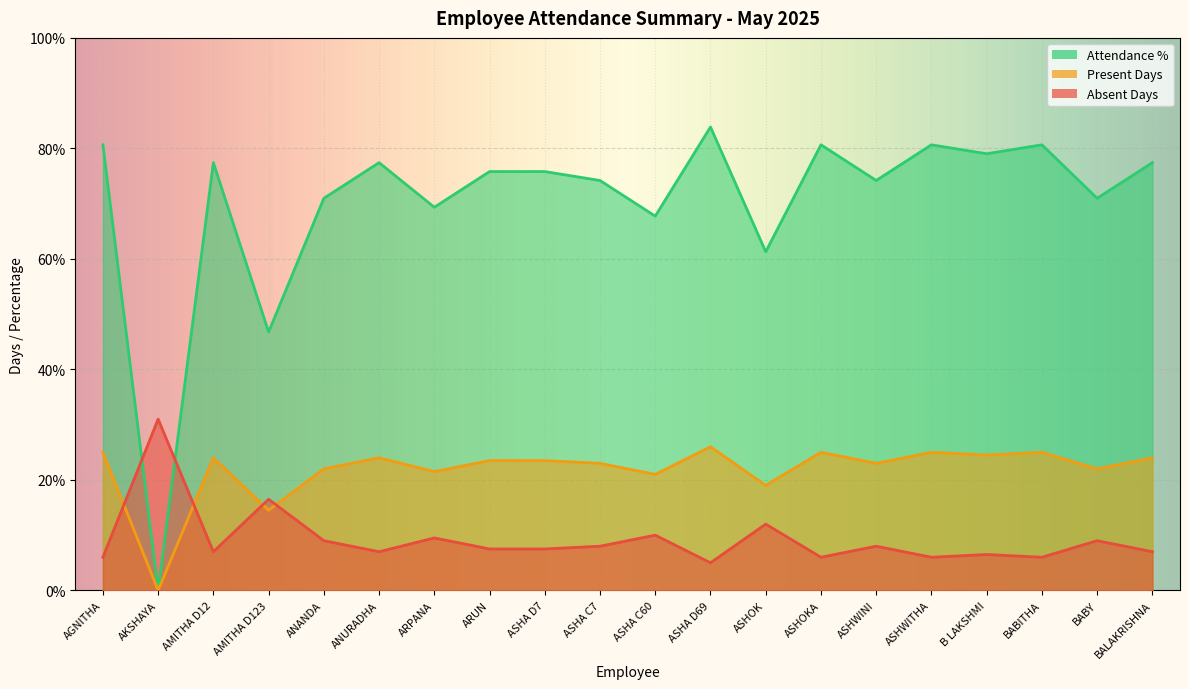

Reading left to right, extract all data points from this chart.

Present Days: 25.0	0.0	24.0	14.5	22.0	24.0	21.5	23.5	23.5	23.0	21.0	26.0	19.0	25.0	23.0	25.0	24.5	25.0	22.0	24.0
Absent Days: 6.0	31.0	7.0	16.5	9.0	7.0	9.5	7.5	7.5	8.0	10.0	5.0	12.0	6.0	8.0	6.0	6.5	6.0	9.0	7.0
Attendance %: 80.7	0.0	77.4	46.8	71.0	77.4	69.3	75.8	75.8	74.2	67.7	83.9	61.3	80.7	74.2	80.7	79.0	80.7	71.0	77.4